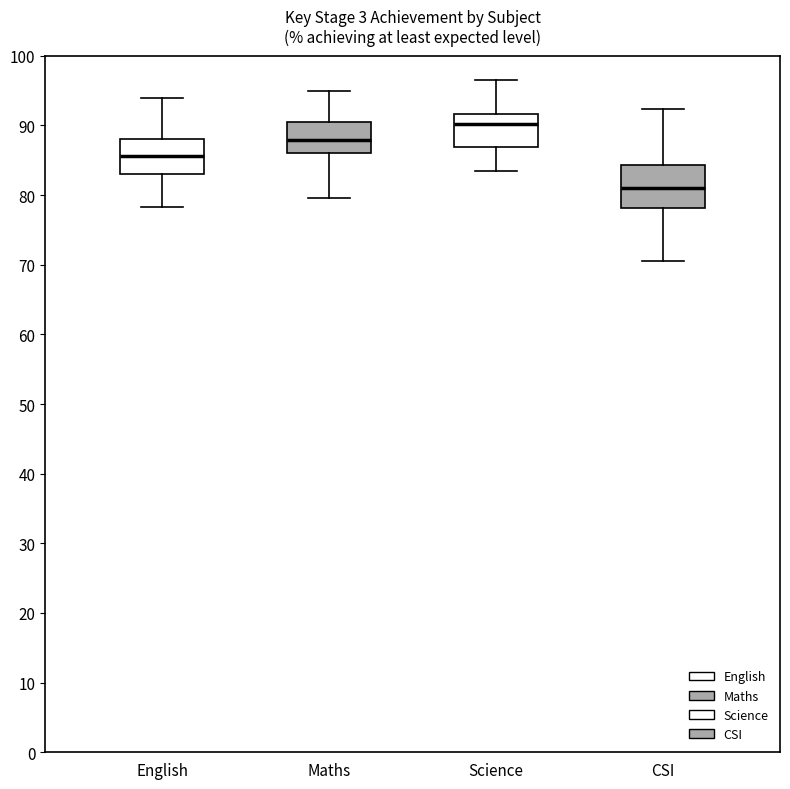

Comparing the boxes themselves (not the whiskers), which one is the tallest?

CSI